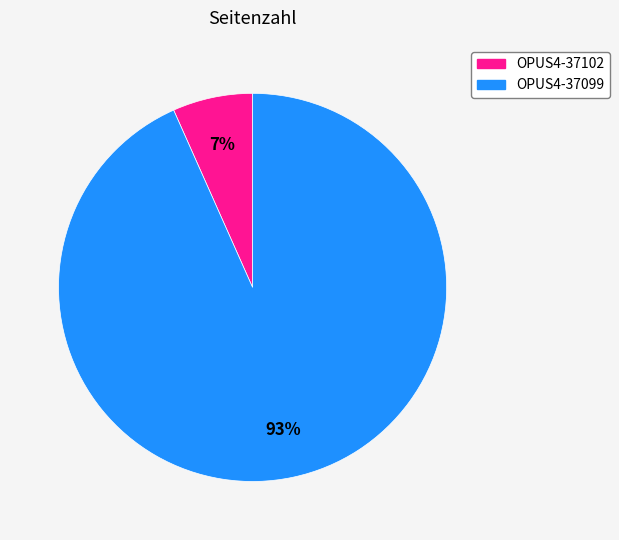

Is it true that OPUS4-37099 is 99% of the pie?

False